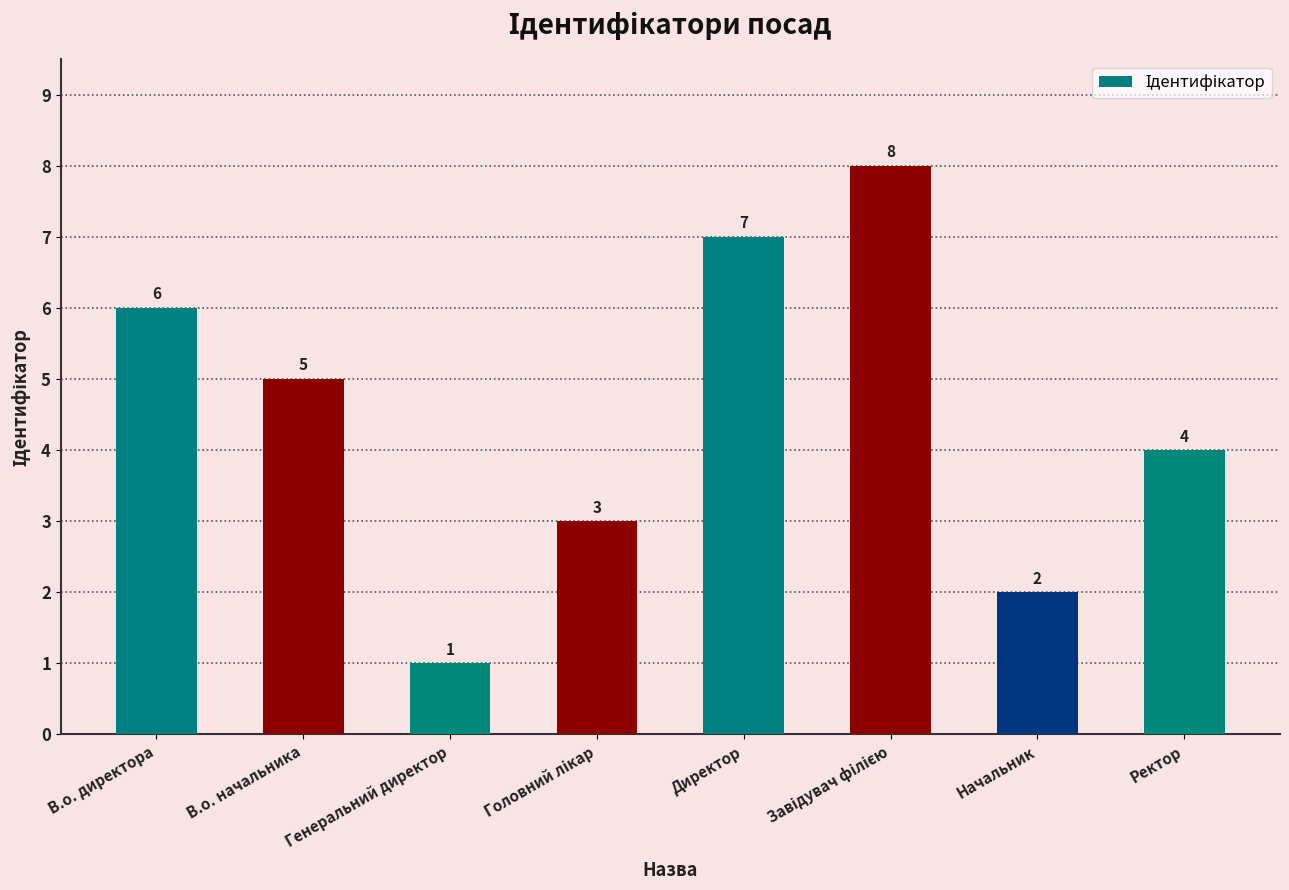

How many bars are there in total?

8